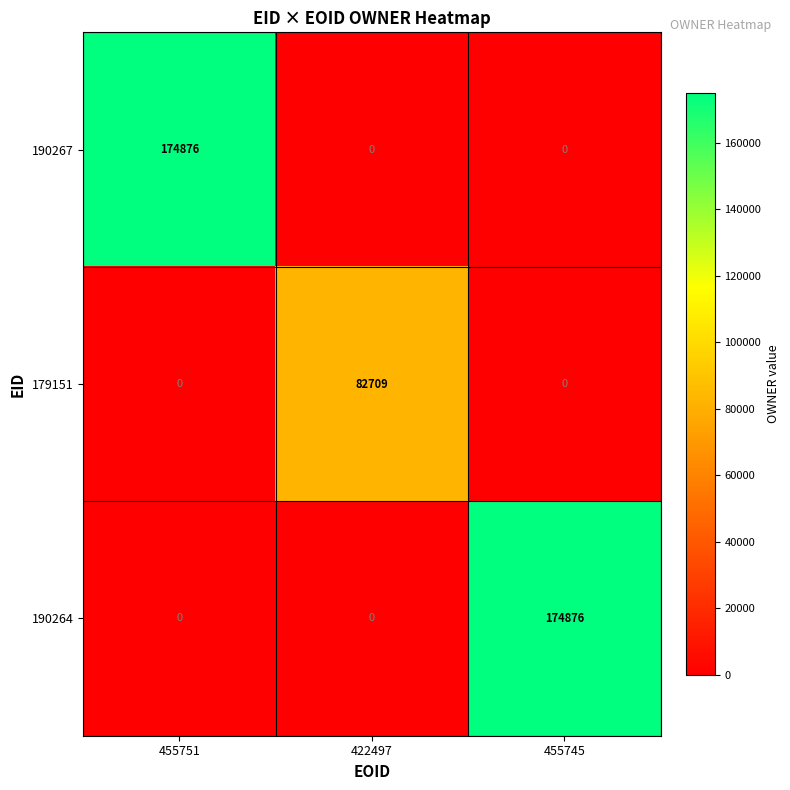

What is the difference between the maximum and minimum values in the 179151 series?

82709